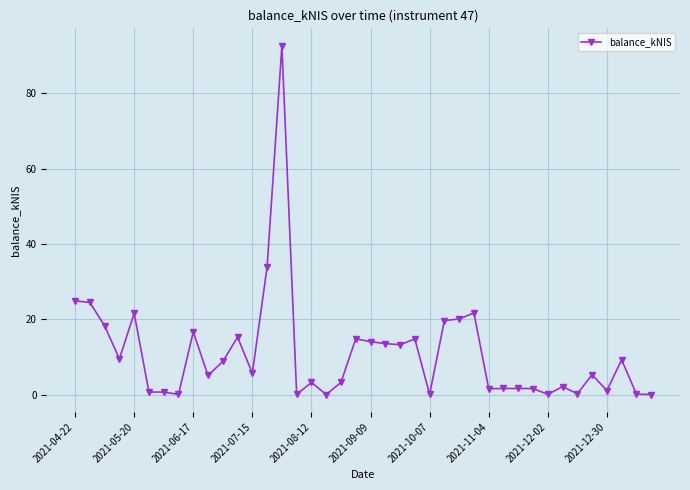

What is the difference between the maximum and minimum values?

92.6